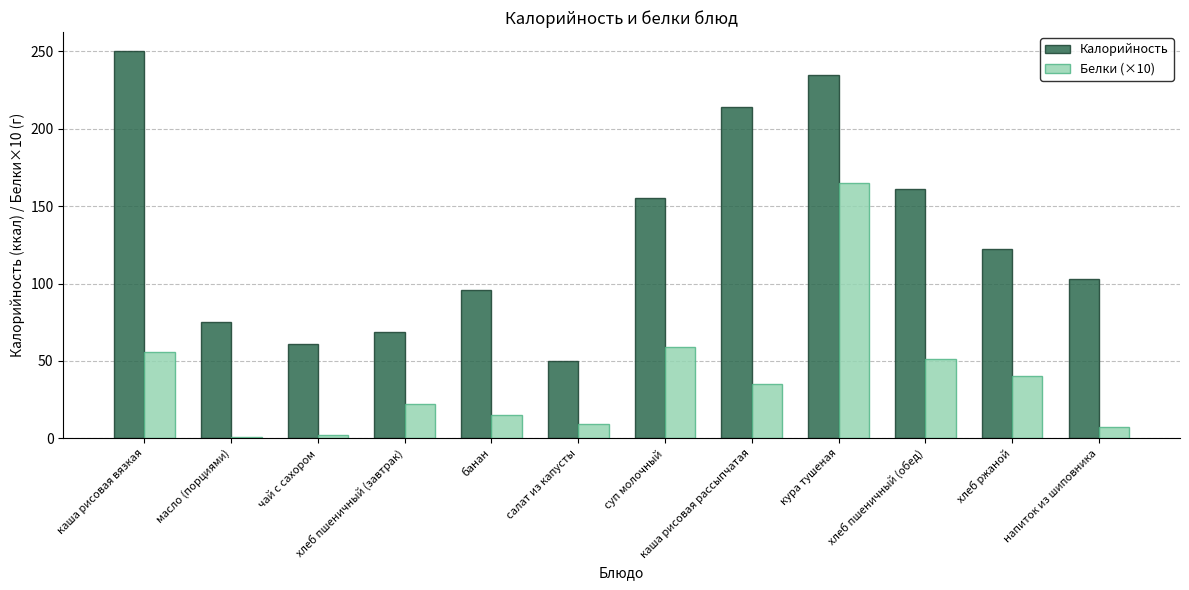

Rank the series by their average value, from lowest to highest.

Белки (×10), Калорийность